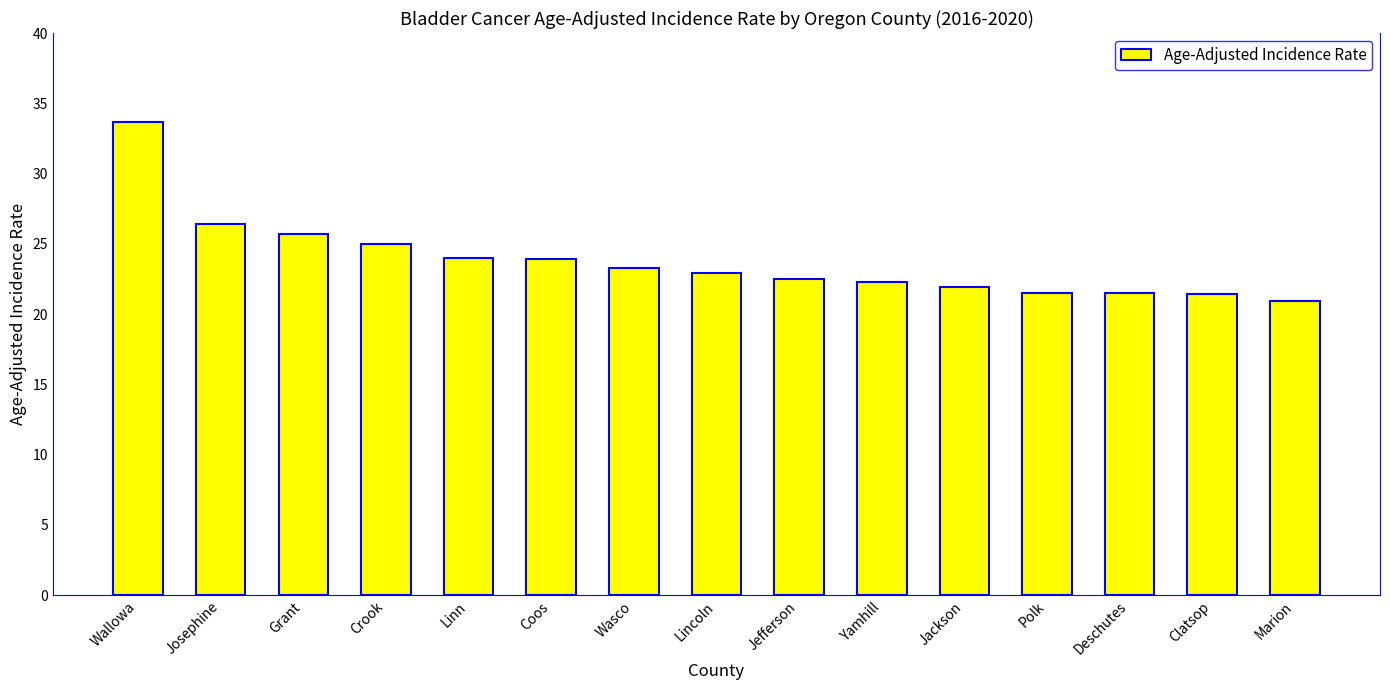

Approximately how many times larger is the value at Coos compared to Grant?

0.9